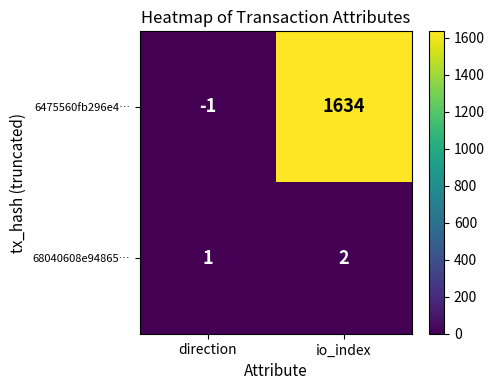

What is the sum of all 6475560fb296e4… values?

1633